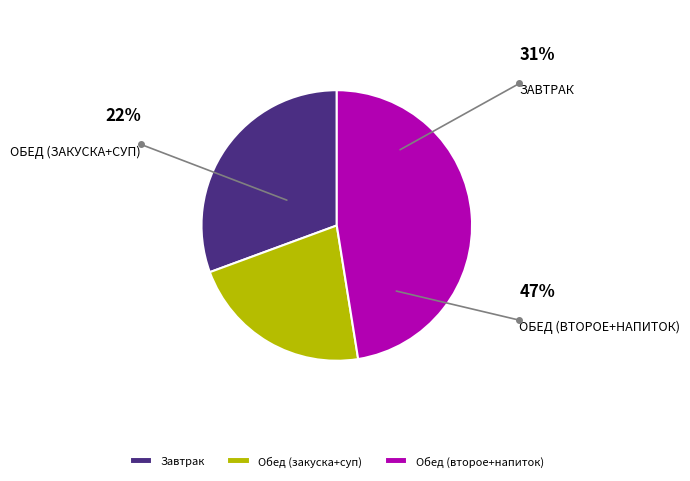

Between Завтрак and Обед (второе+напиток), which is larger?

Обед (второе+напиток)